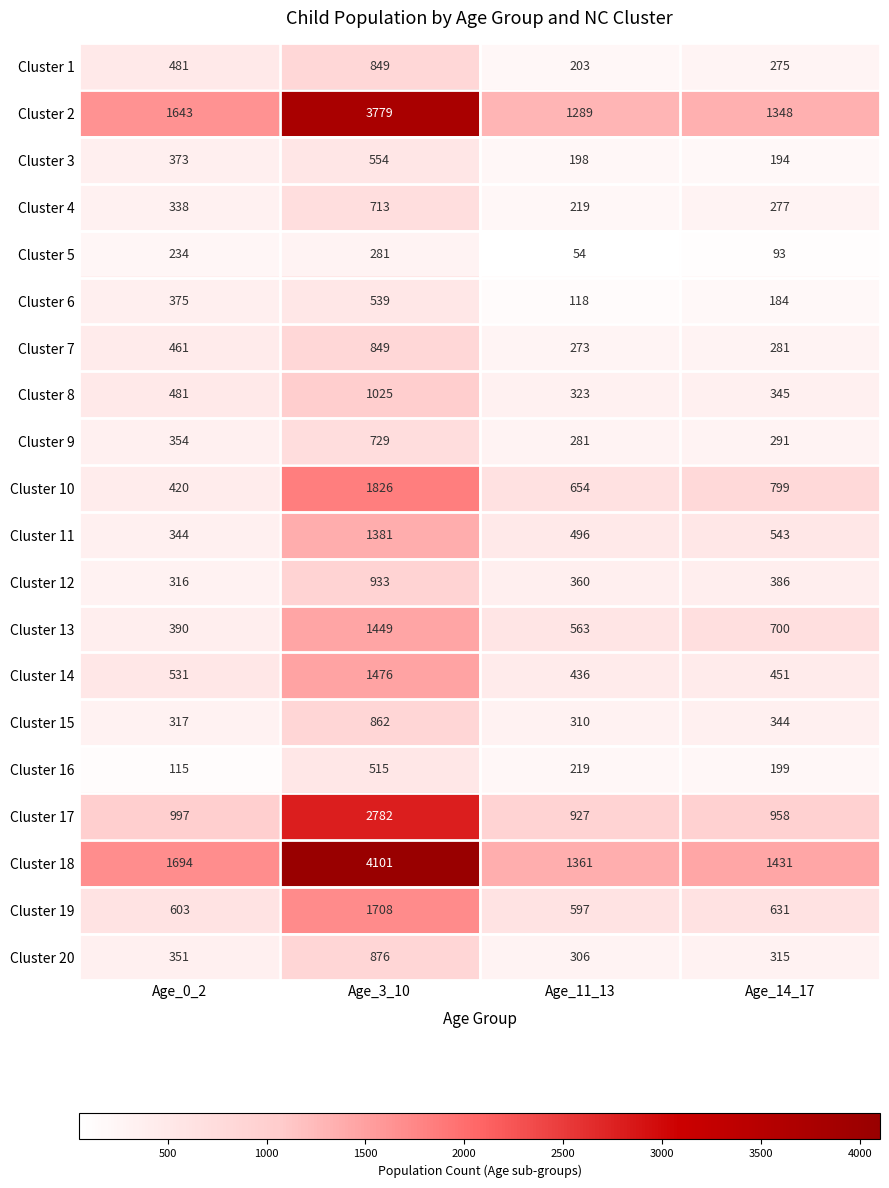

What is the minimum value for Cluster 16?

115